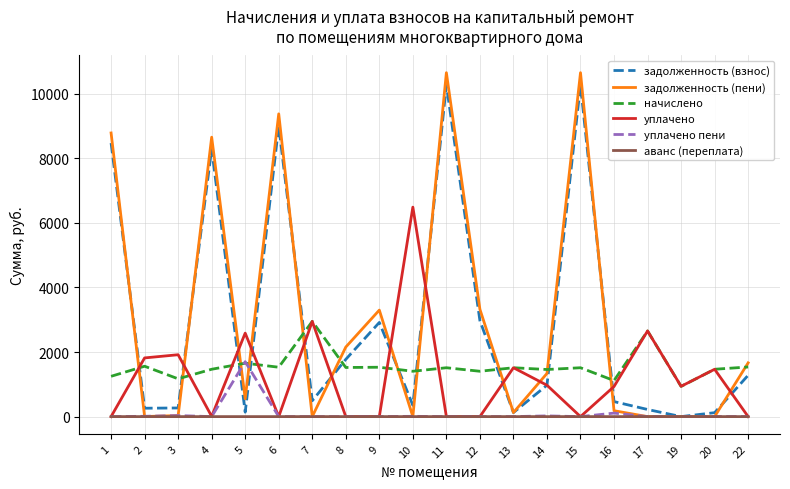

Is the value of уплачено пени at 15 greater than the value of начислено at 3?

No